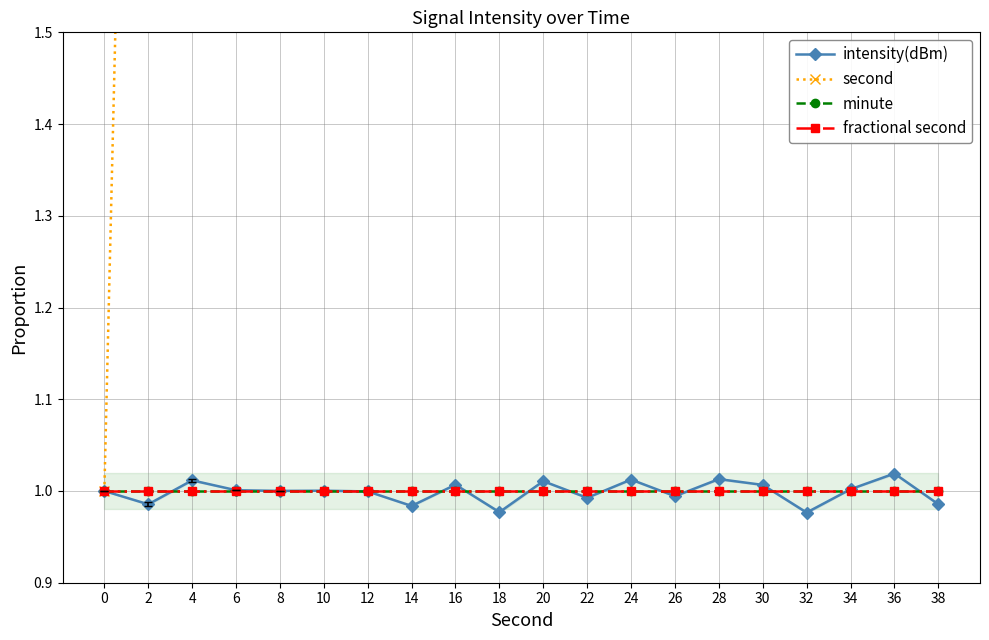

Which has a higher value, 20 or 14?

20